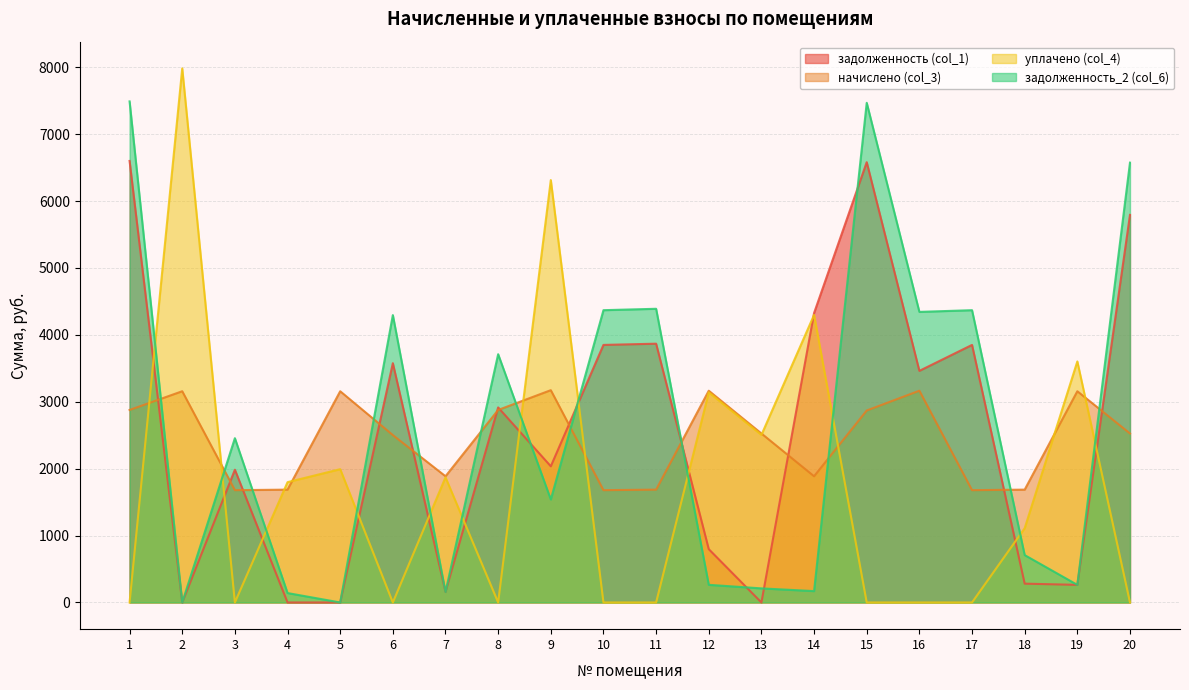

At which label does задолженность_2 (col_6) first exceed 2455?

1